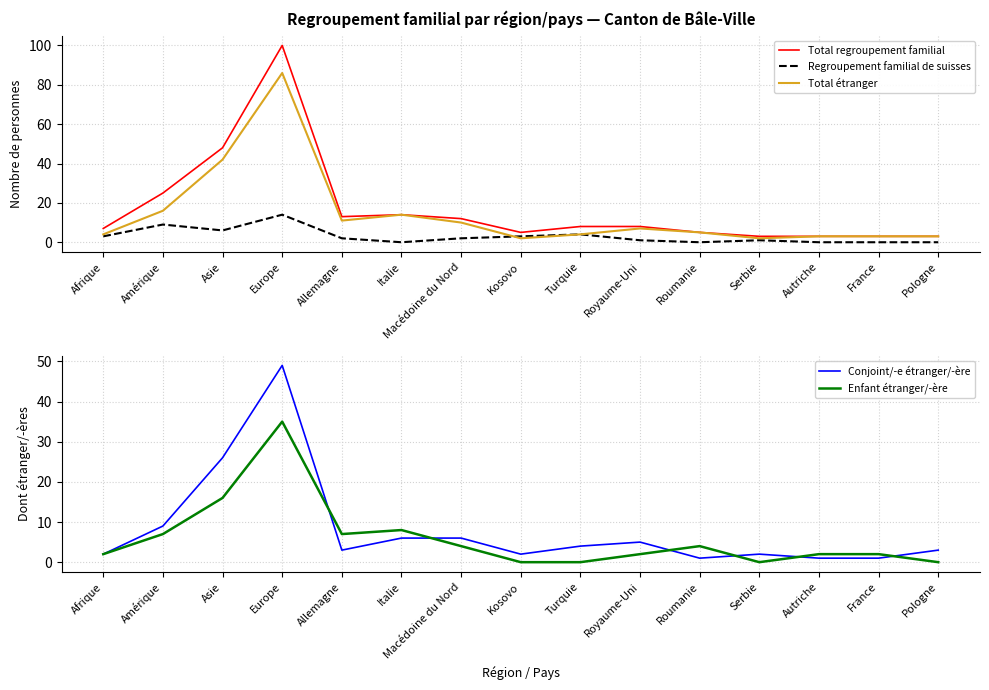

What is the label of the 4th point from the left?

Europe